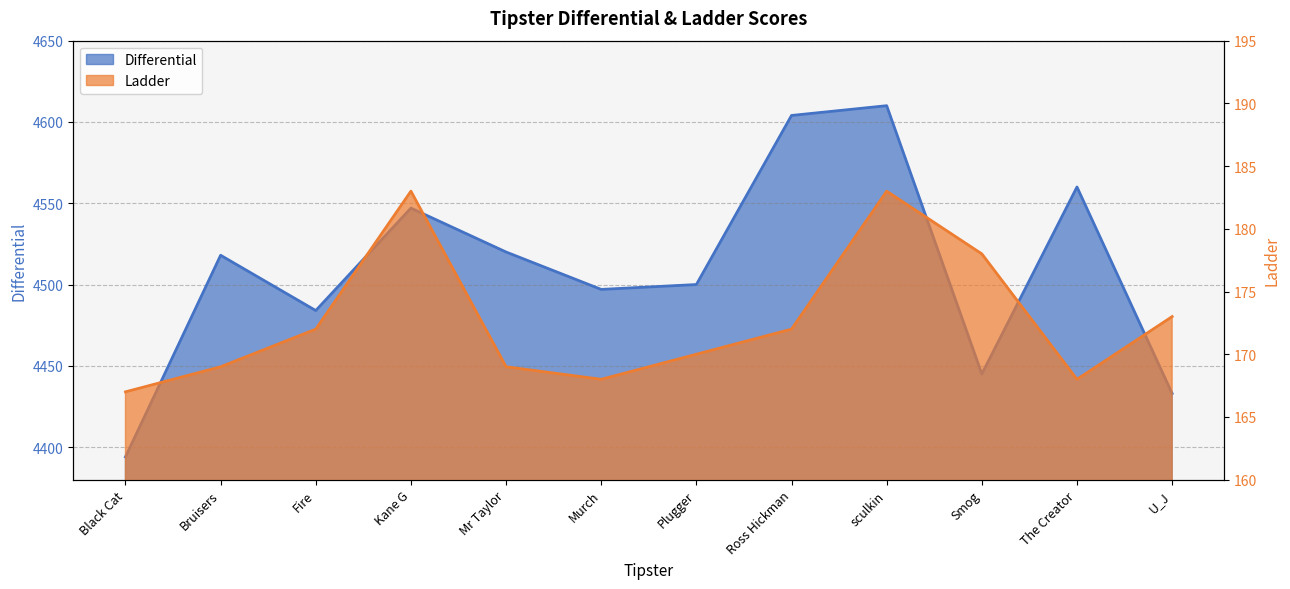

List the series in order of their overall mean, highest first.

Differential, Ladder